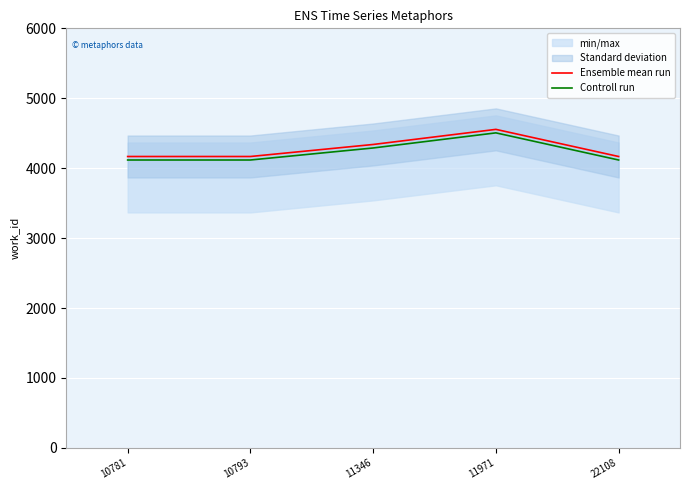

What is the difference between the second highest and second lowest values in the Ensemble mean run series?

172